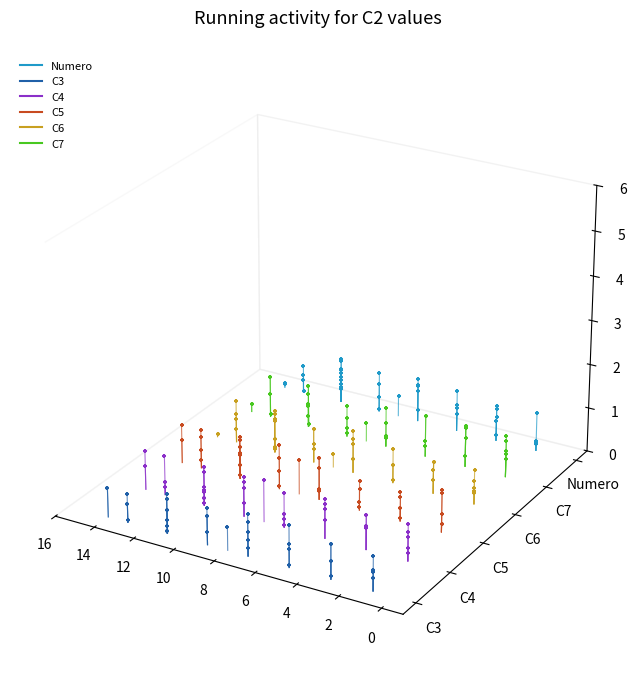

What are all the series names shown in the legend?

C3, C4, C5, C6, C7, Numero